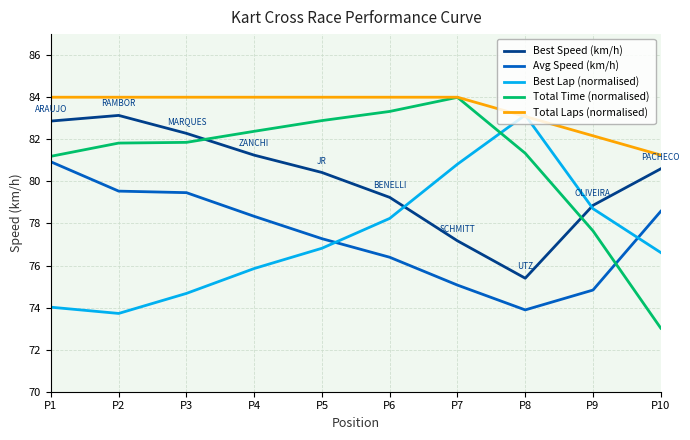

Which series has the largest range (max minus min)?

Total Time (normalised)